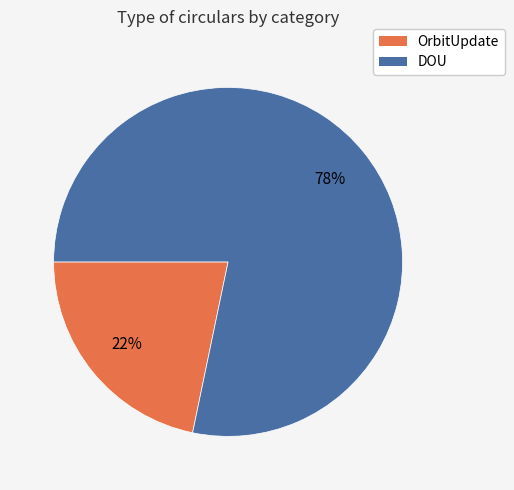

Is there a majority slice in this chart?

Yes